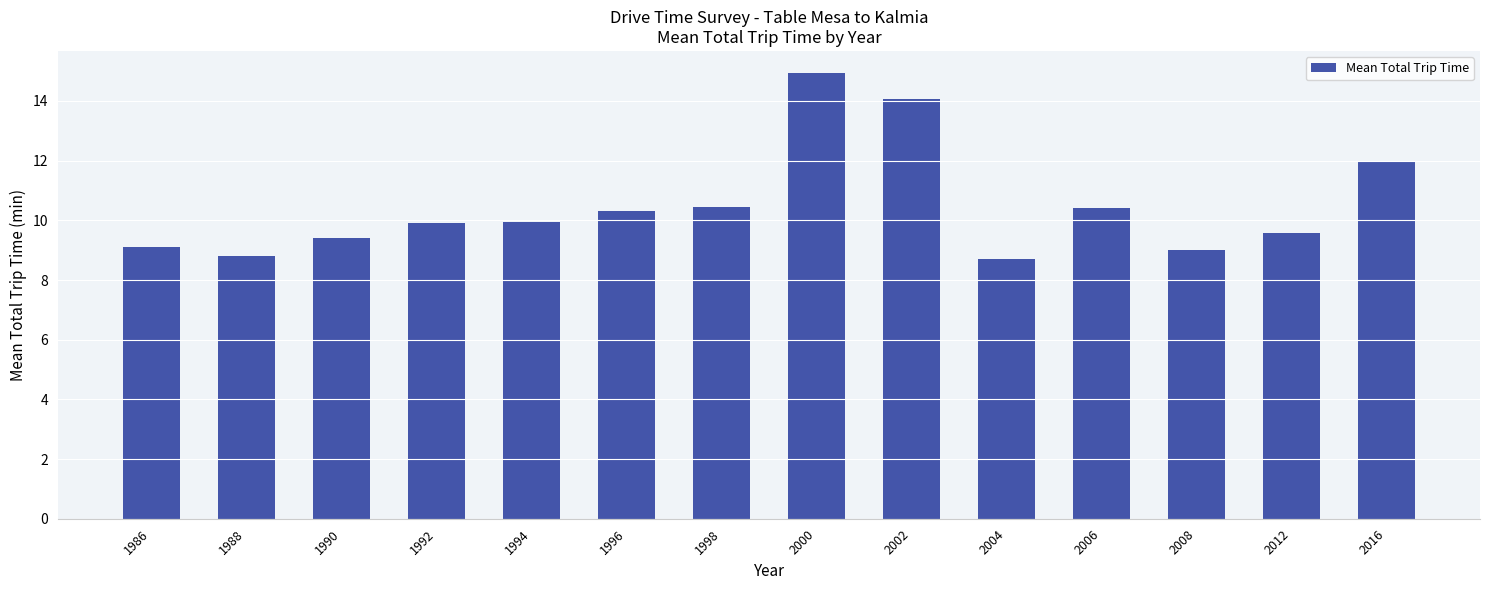

Read the value at 2000.

14.9